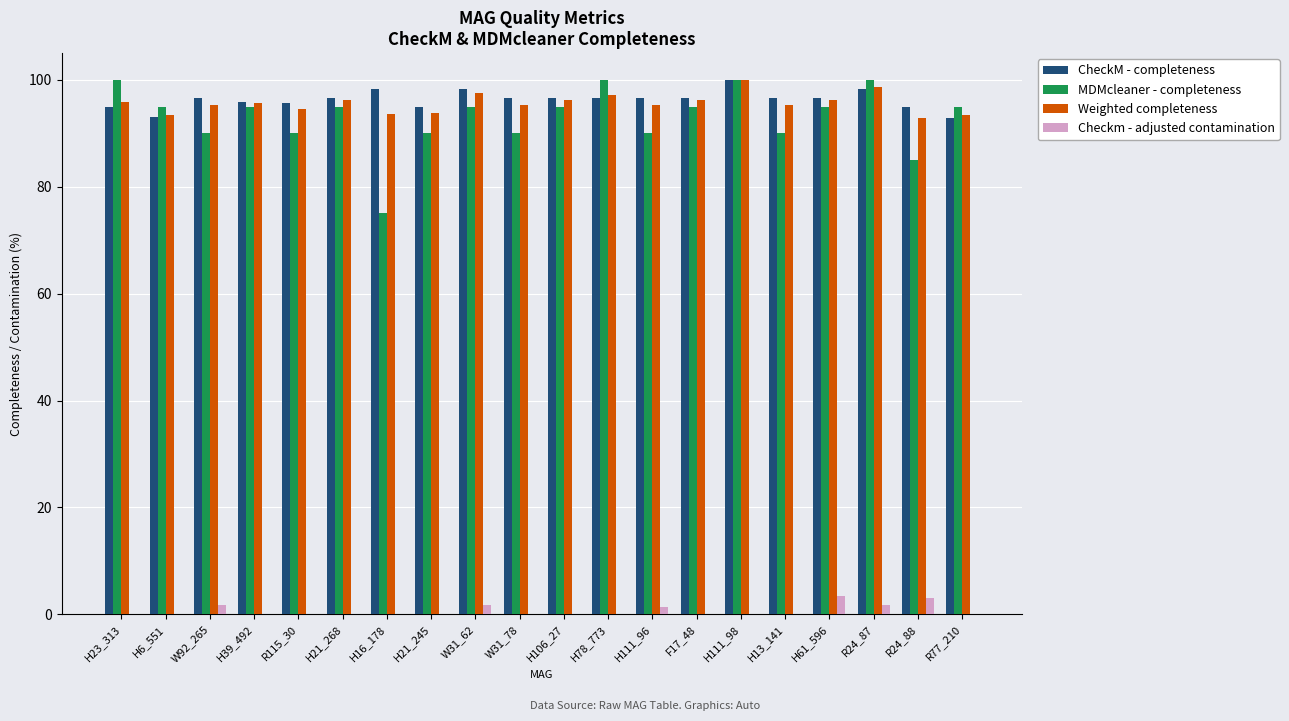

Which series changed the most between H23_313 and W92_265?

MDMcleaner - completeness